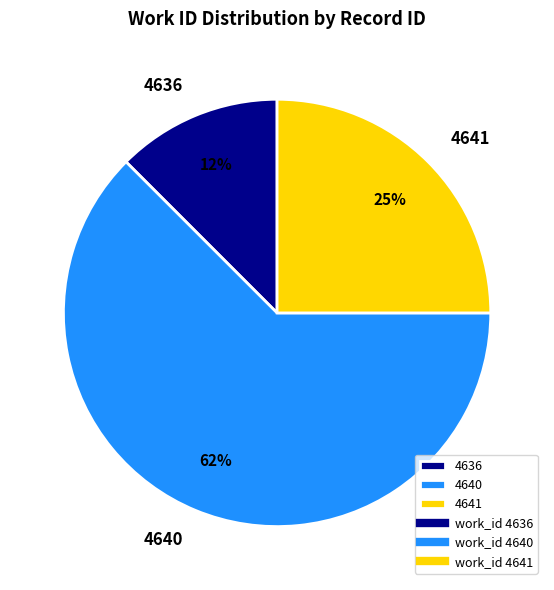

Approximately how many times larger is the value at 4636 compared to 4641?

0.5